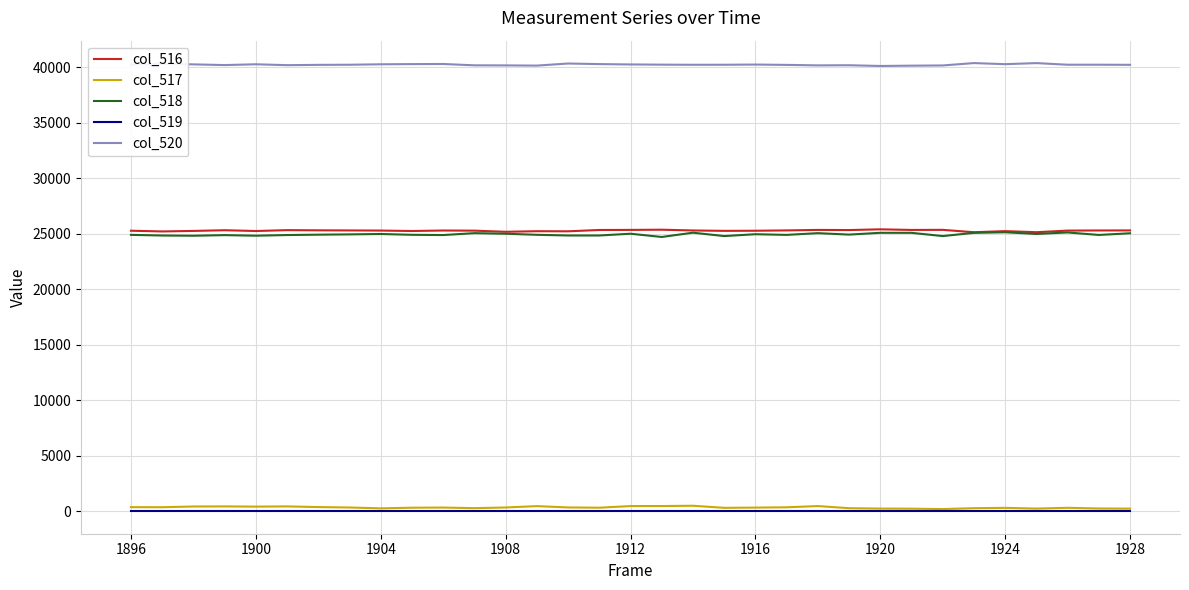

True or false: col_519 and col_520 cross at least once.

False